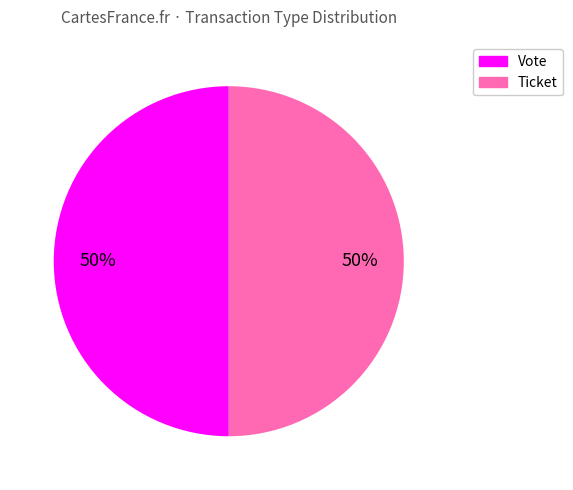

To the nearest percent, what is the combined percentage of Ticket and Vote?

100%